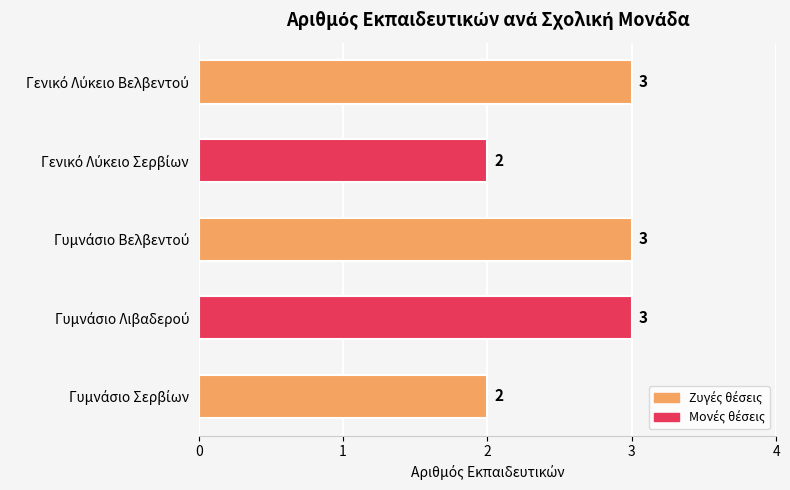

What is the maximum value shown in the chart?

3